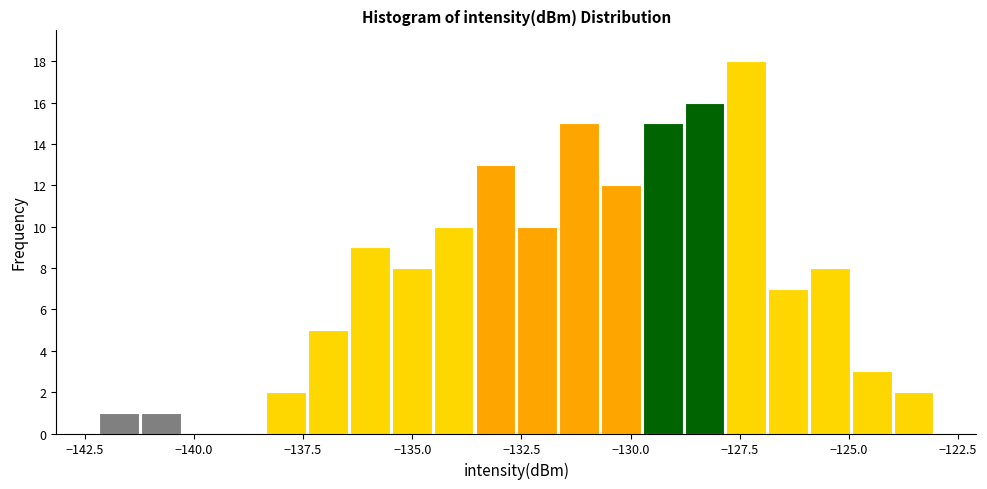

Around what value on the x-axis is the tallest bar? Give the approximate position of its centre, as read against the axis.

-127.5